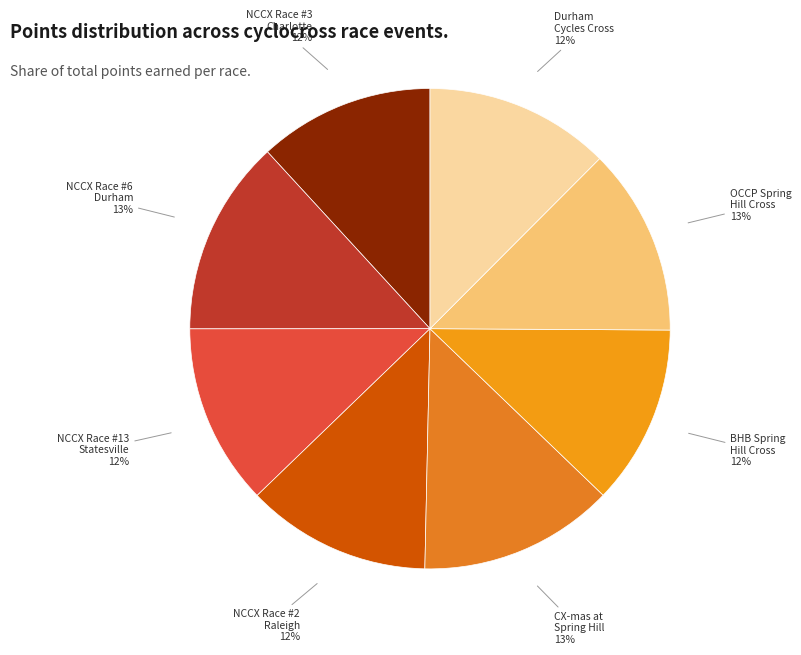

To the nearest percent, what portion does BHB Spring Hill Cross represent?

12%